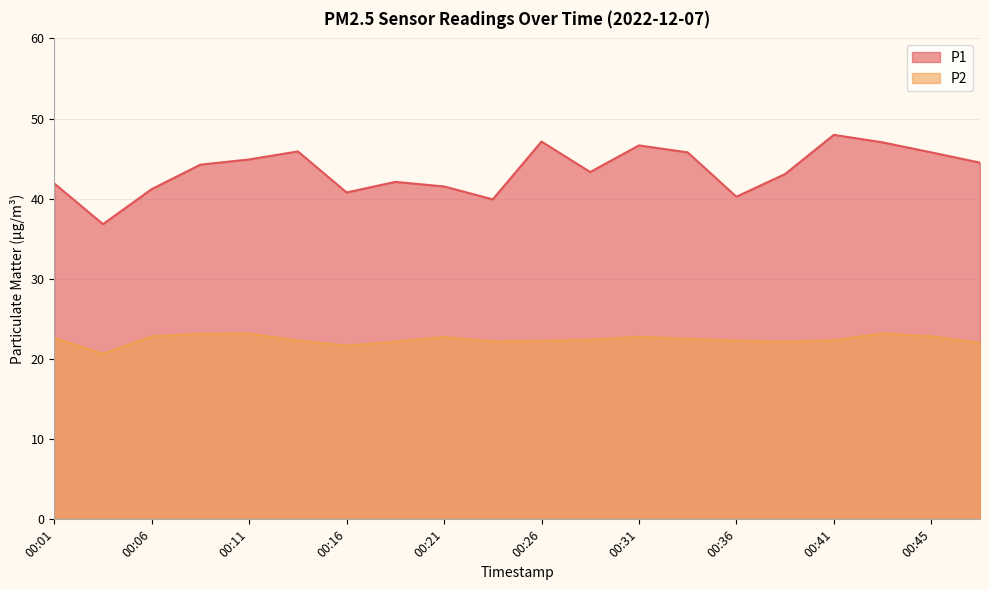

At which category does the chart reach its minimum across all series?

00:03